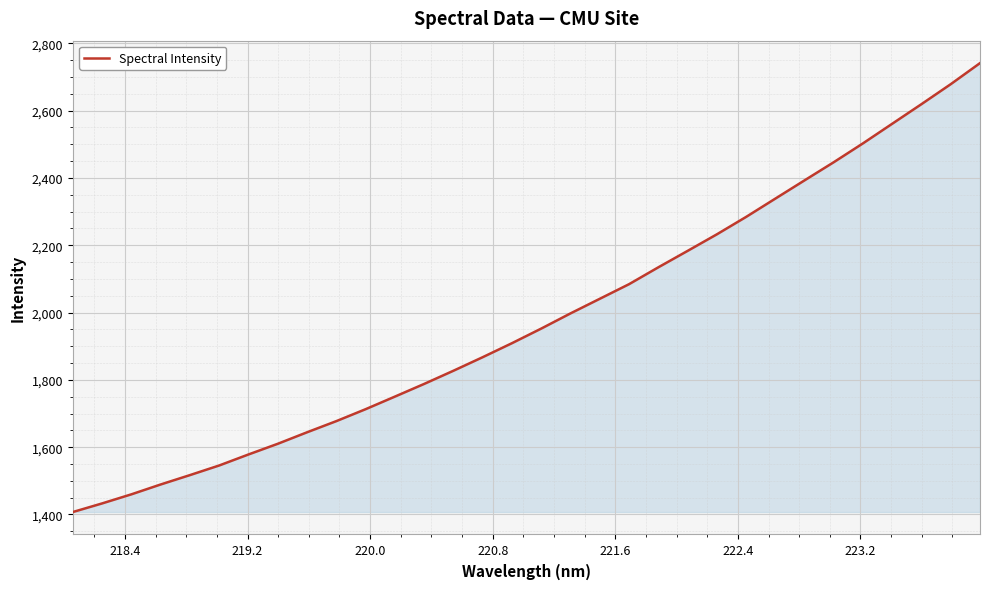

What is the minimum value shown in the chart?

1407.2